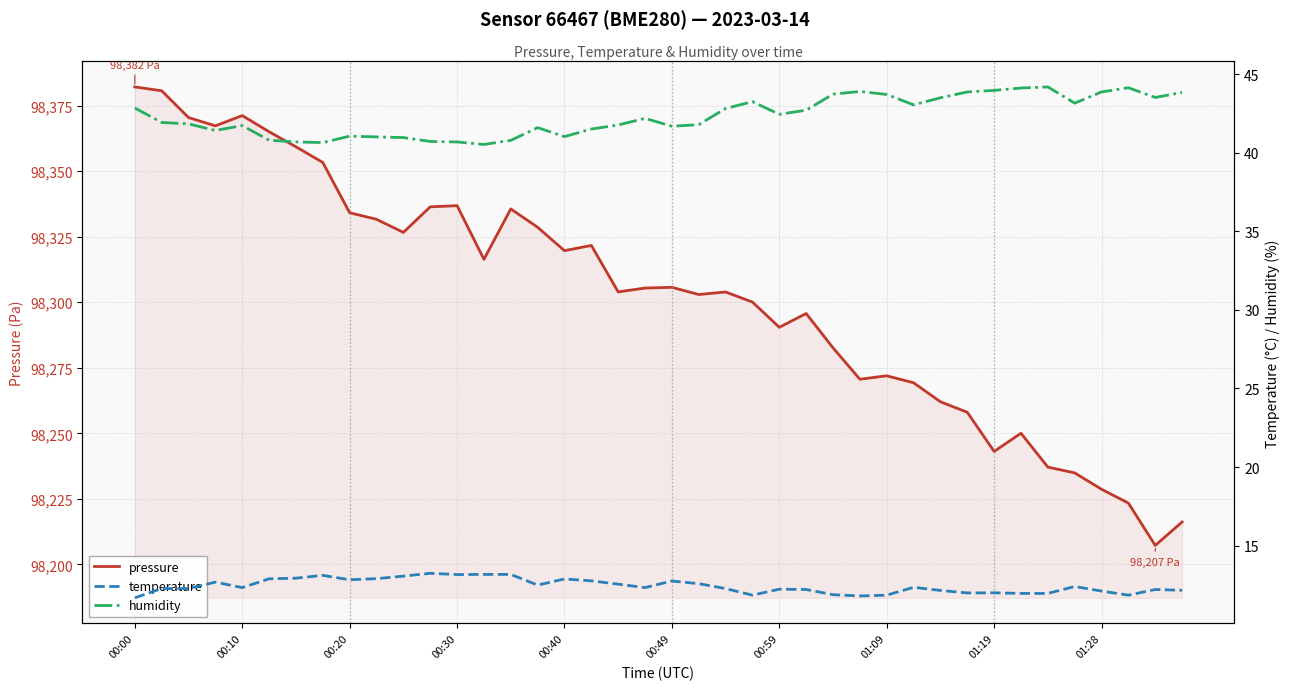

Which series has the largest total across all categories?

pressure